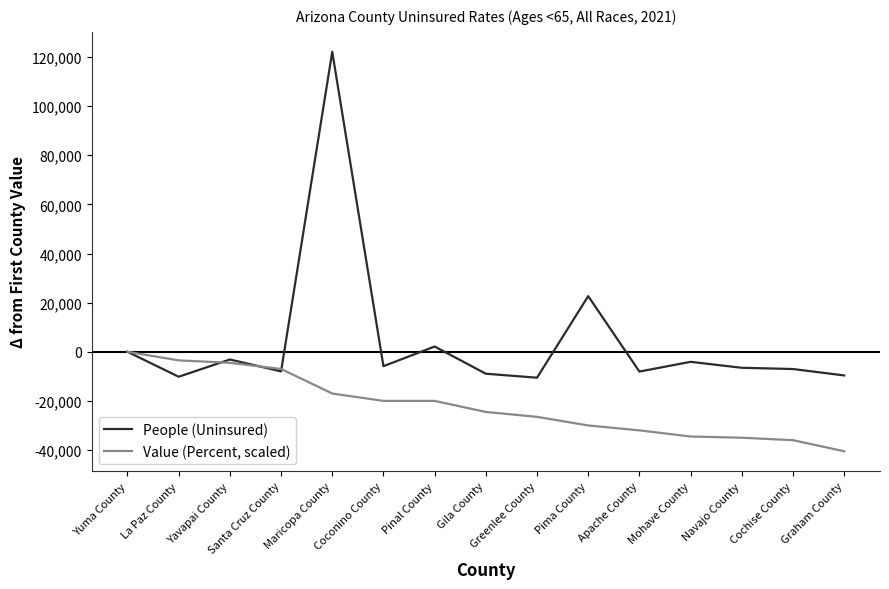

Which series has the largest range (max minus min)?

People (Uninsured)